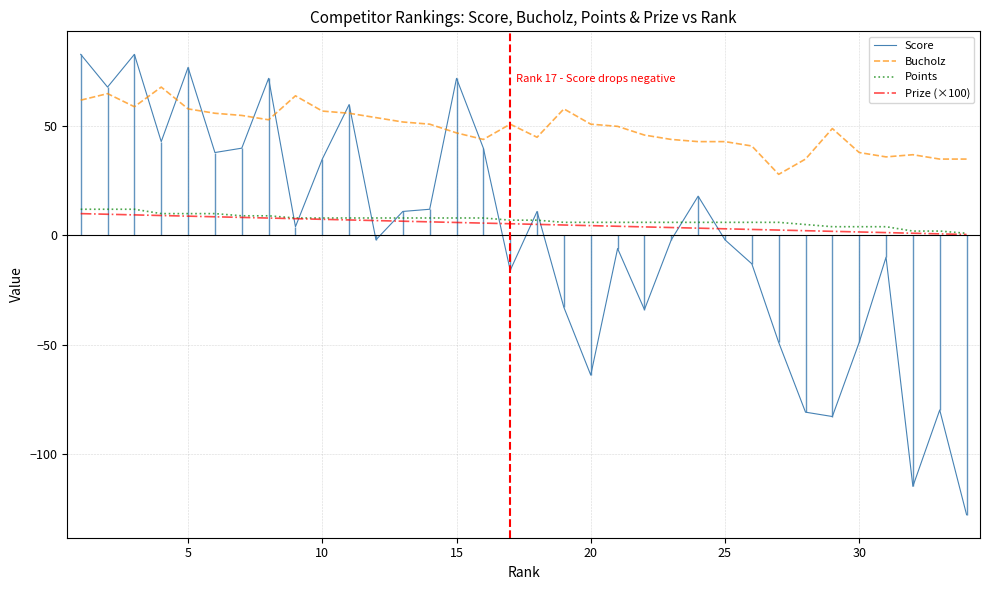

True or false: Points and Score cross at least once.

True